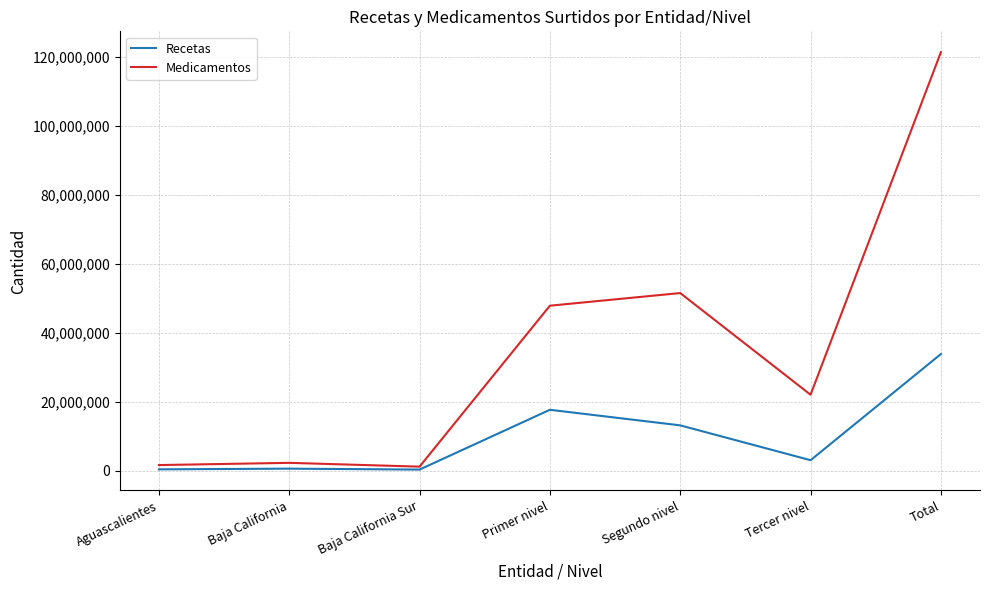

Which series changed the most between Baja California Sur and Segundo nivel?

Medicamentos